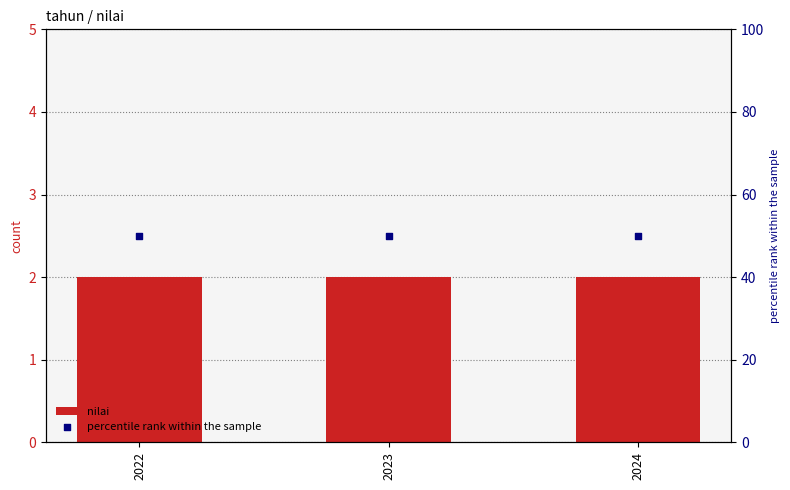

At which category is the sum across all series the highest?

2022